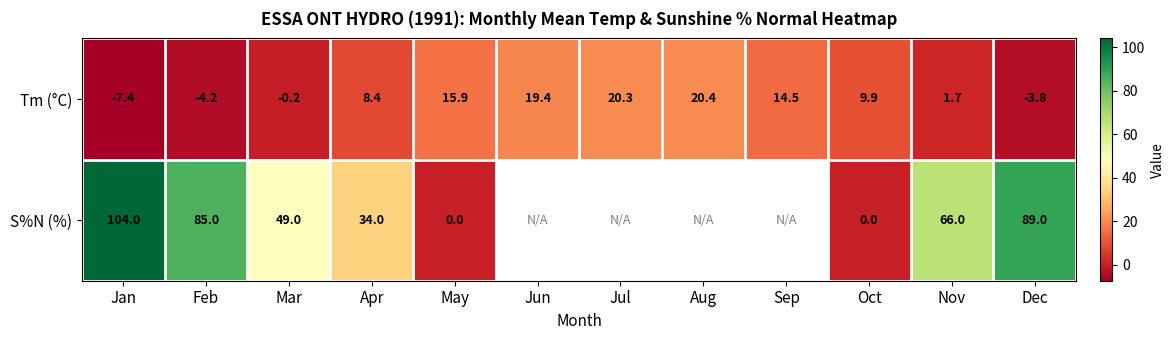

At which category is the sum across all series the highest?

Jan